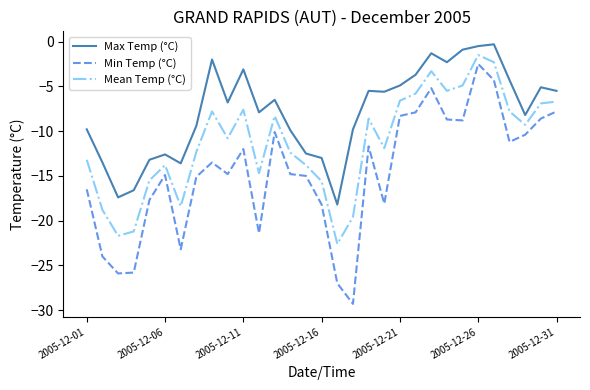

What is the difference between the maximum and minimum values in the Max Temp (°C) series?

17.9